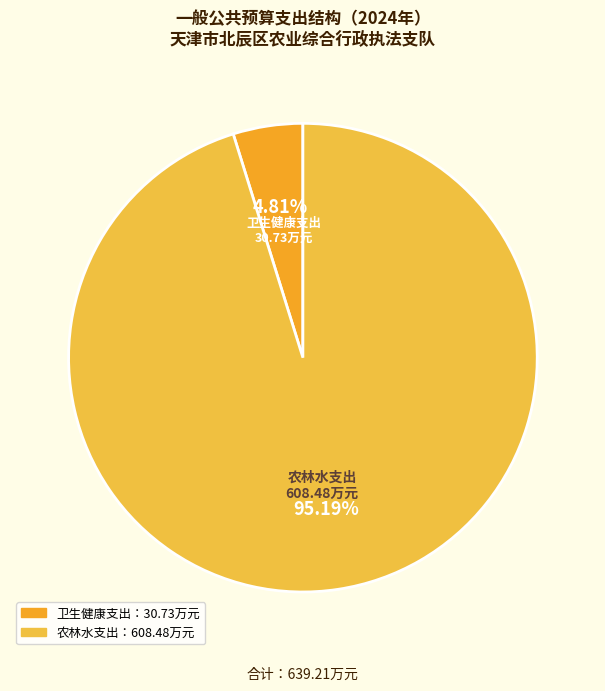

What portion of the pie excludes 农林水支出?

4.8%